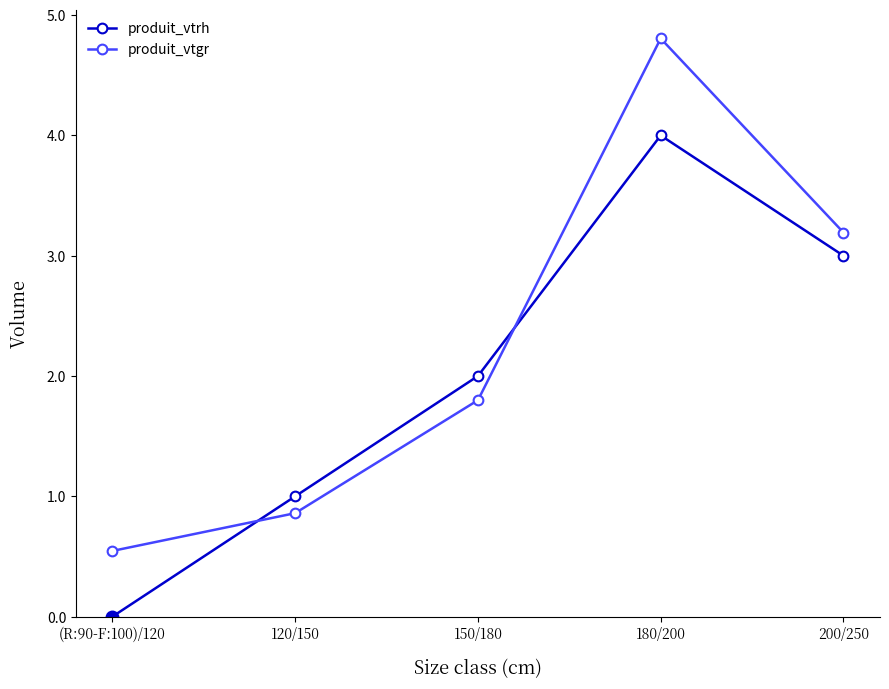

Between which two adjacent categories do produit_vtgr and produit_vtrh first intersect?

(R:90-F:100)/120 and 120/150